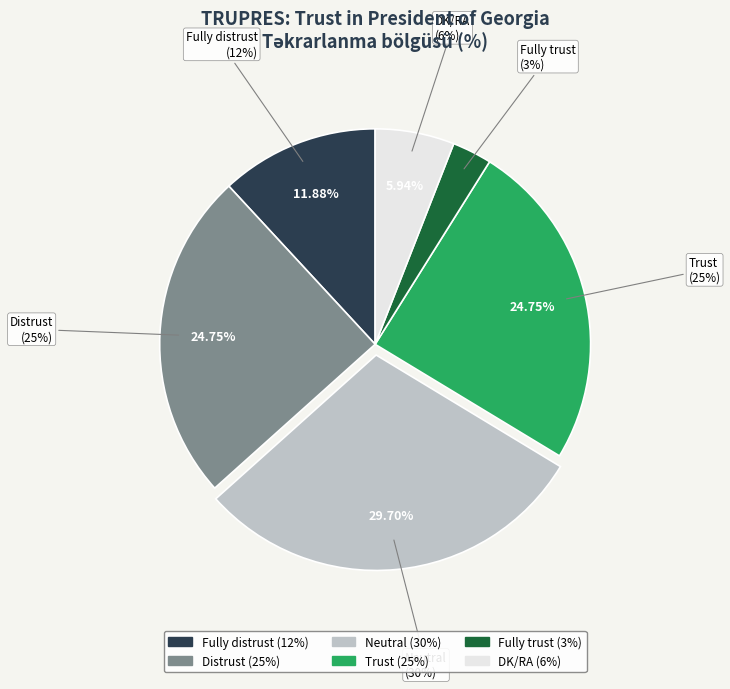

Is there any slice that represents more than half of the pie?

No